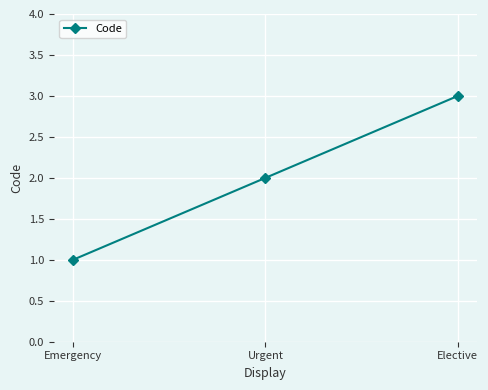

What is the sum of the values at Elective and Emergency?

4